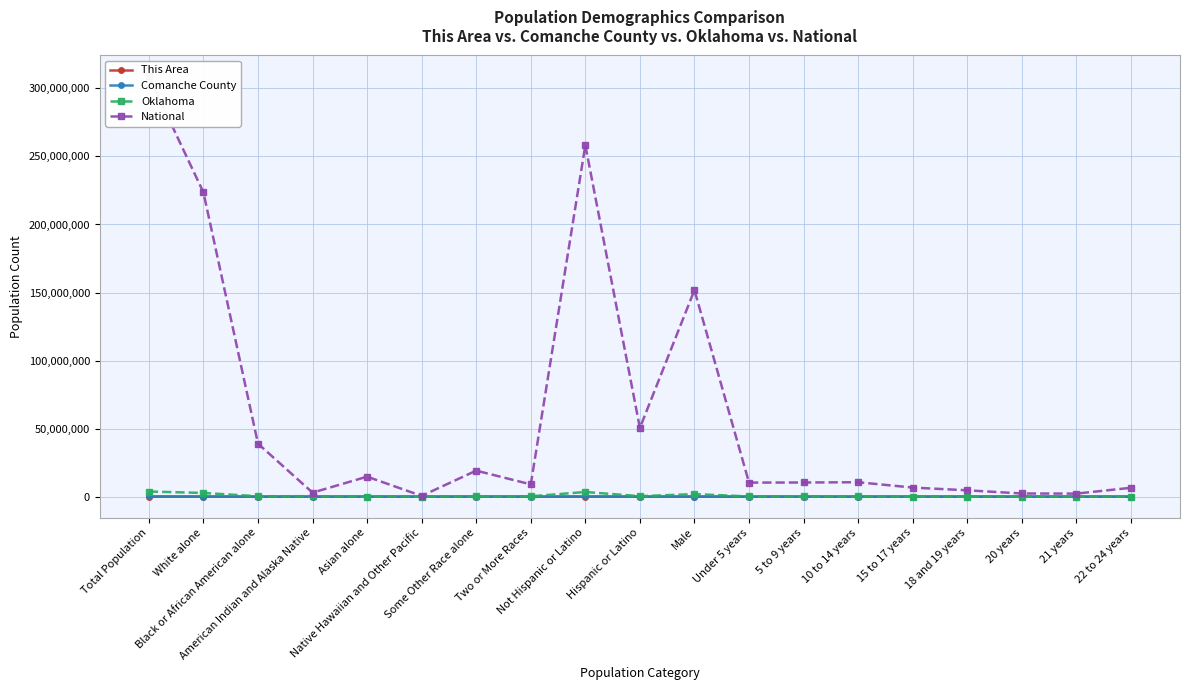

True or false: Oklahoma and Comanche County intersect in this chart.

False